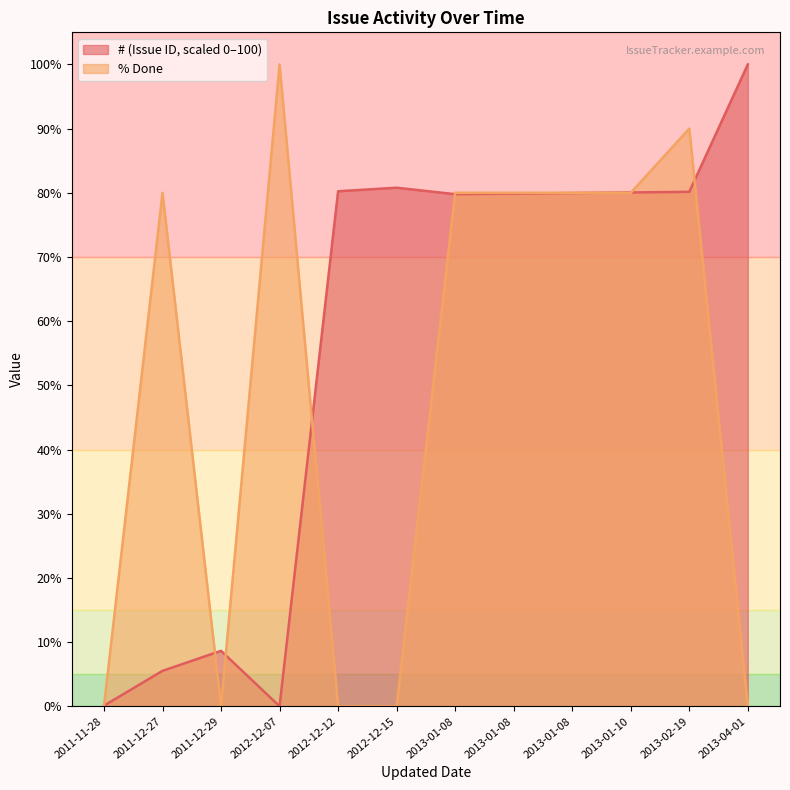

The value at 2011-11-28 is 0.1. True or false?

False